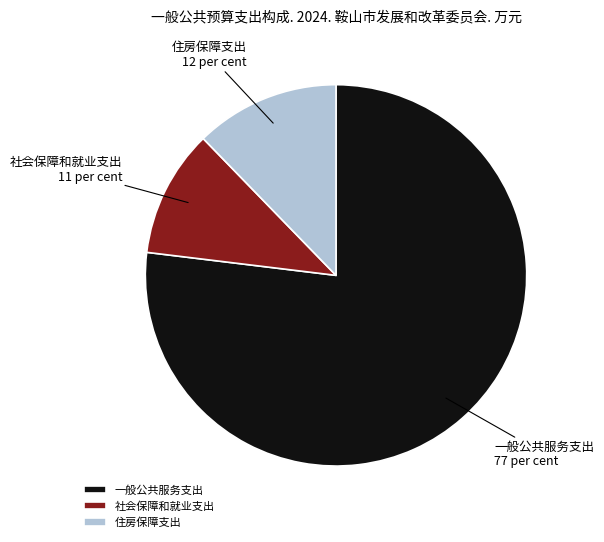

Rank the categories by value from lowest to highest.

社会保障和就业支出, 住房保障支出, 一般公共服务支出